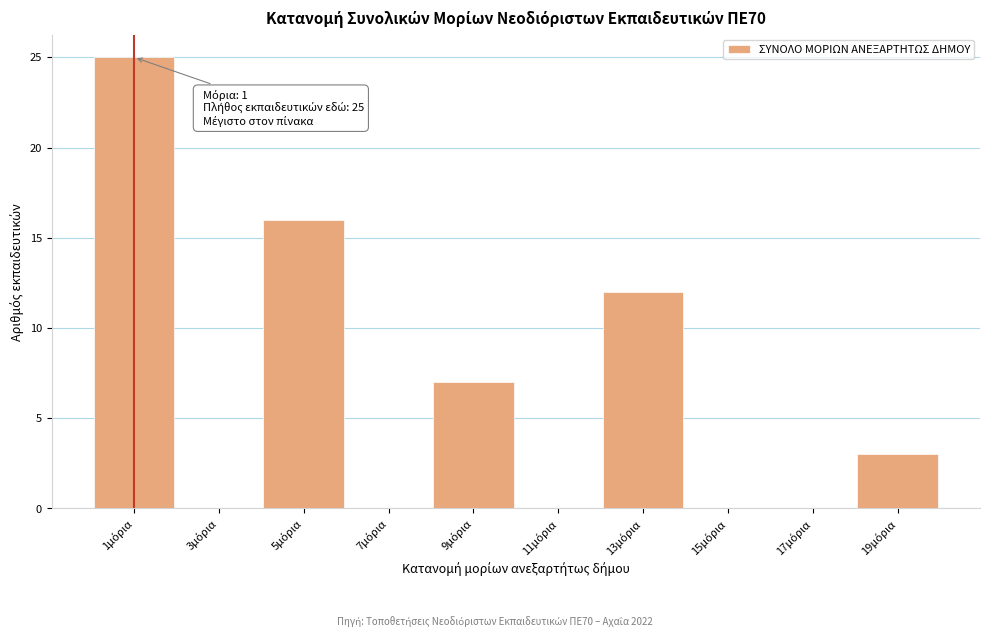

Over which range of the x-axis is the bar tallest?

0 to 2